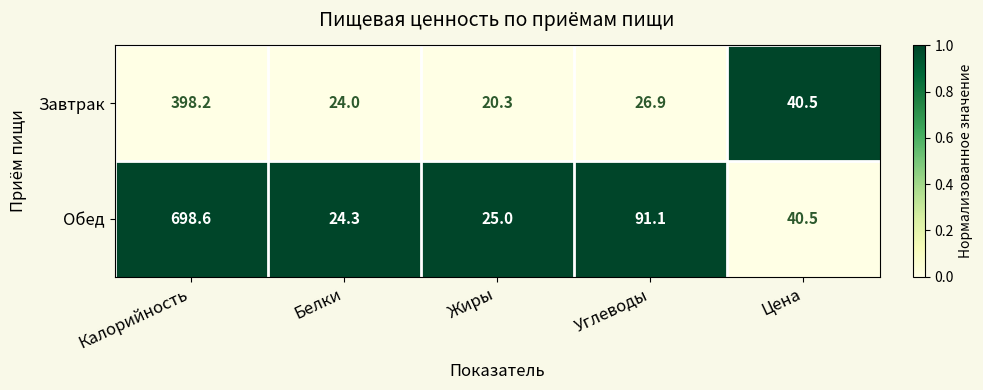

What is the difference between the maximum and minimum values in the Завтрак series?

377.9